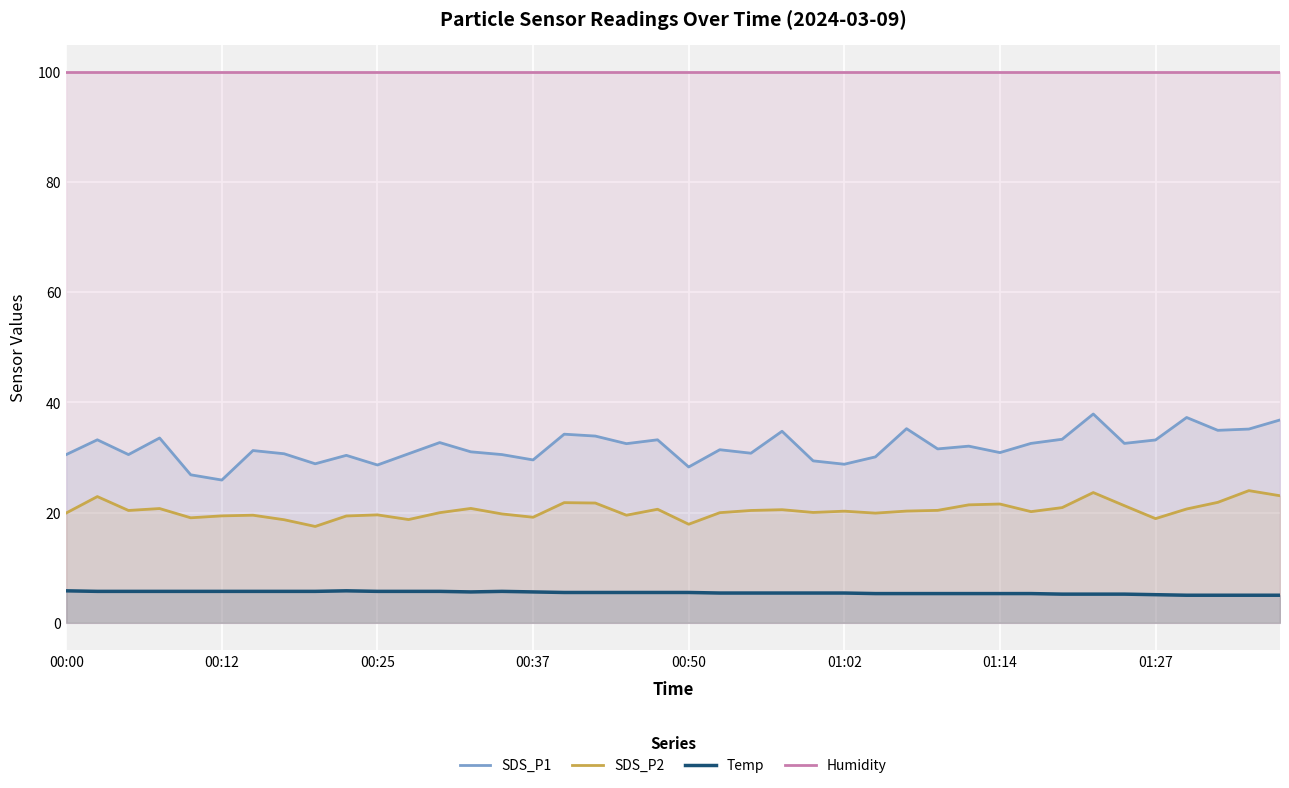

What are all the series names shown in the legend?

SDS_P1, SDS_P2, Temp, Humidity